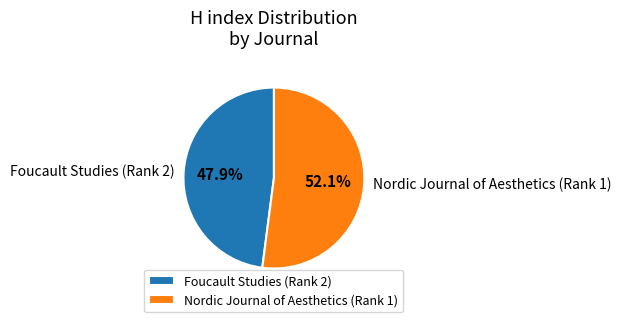

Which category has the biggest portion of the pie?

Nordic Journal of Aesthetics (Rank 1)